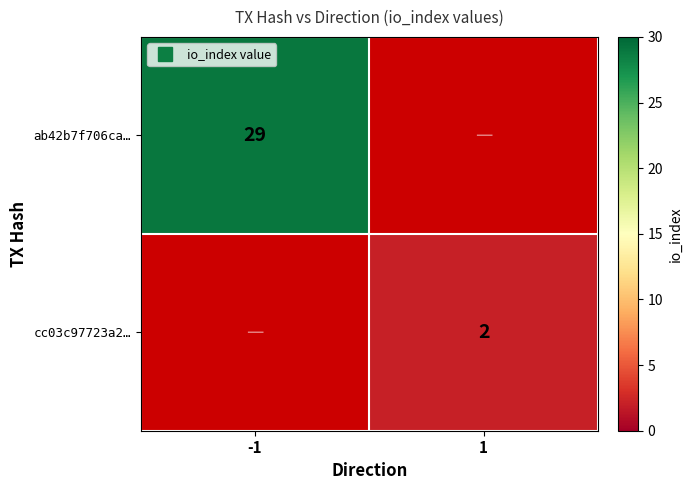

Count the number of data series in this chart.

2